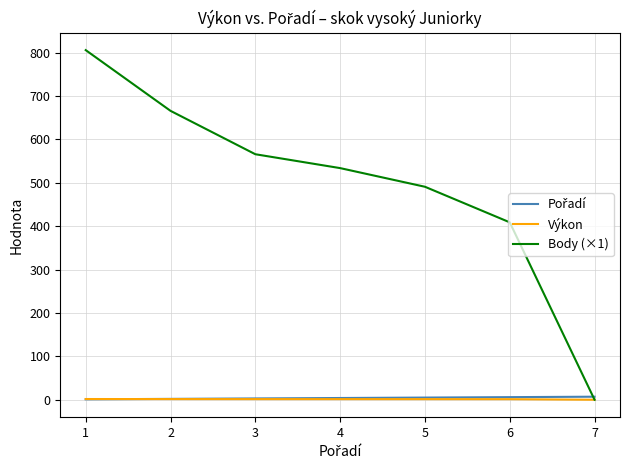

What is the average value of the Body (×1) series?

496.0